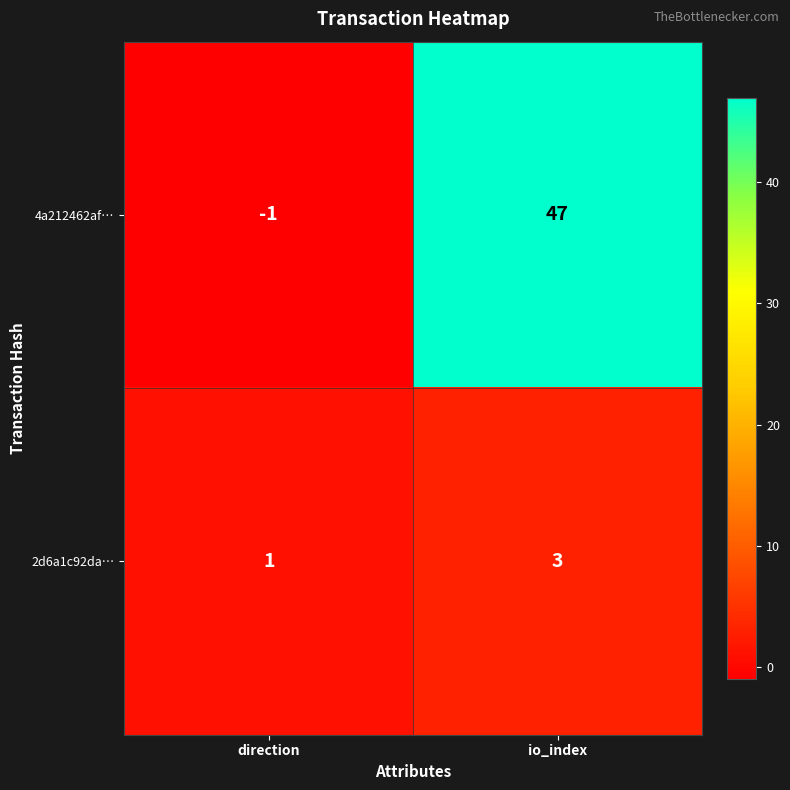

At how many categories does at least one series exceed 19?

1